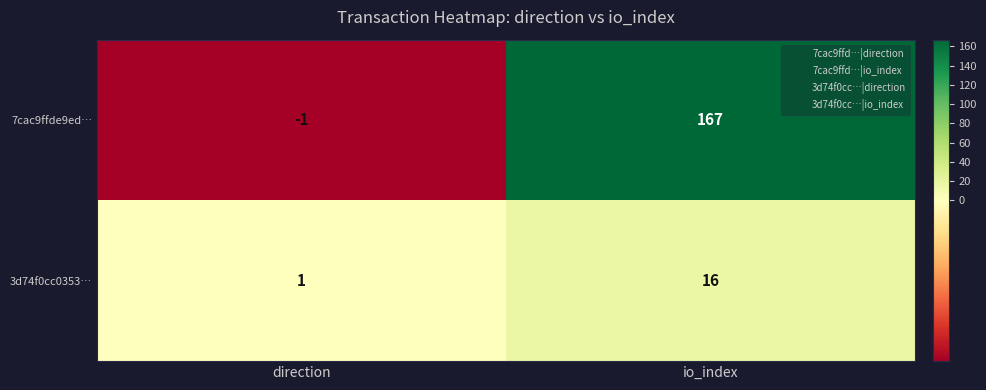

What is the highest value of the 7cac9ffde9ed… series?

167